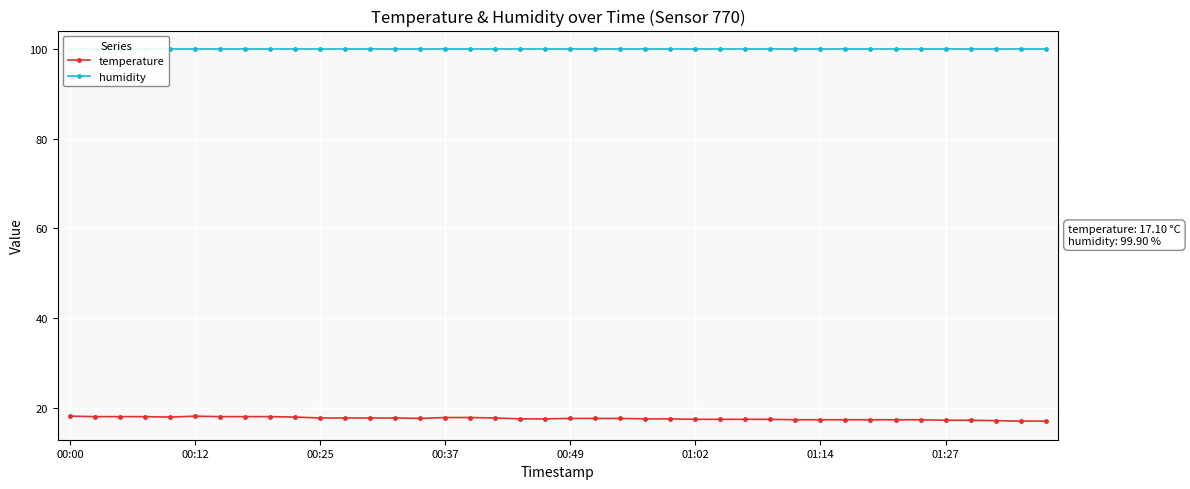

What is the highest value of the temperature series?

18.2